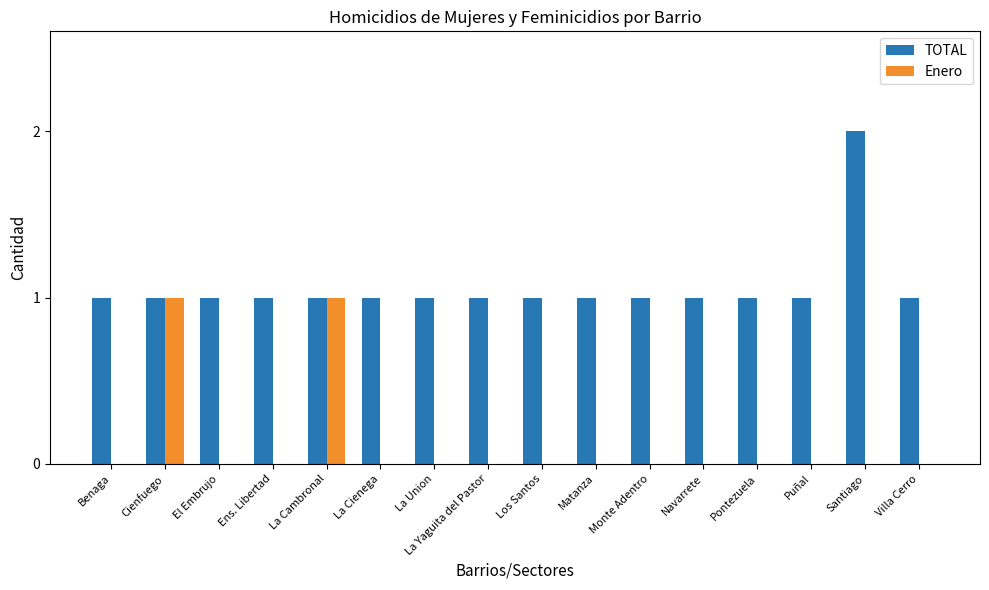

True or false: Enero has a value of 0 at La Union.

True